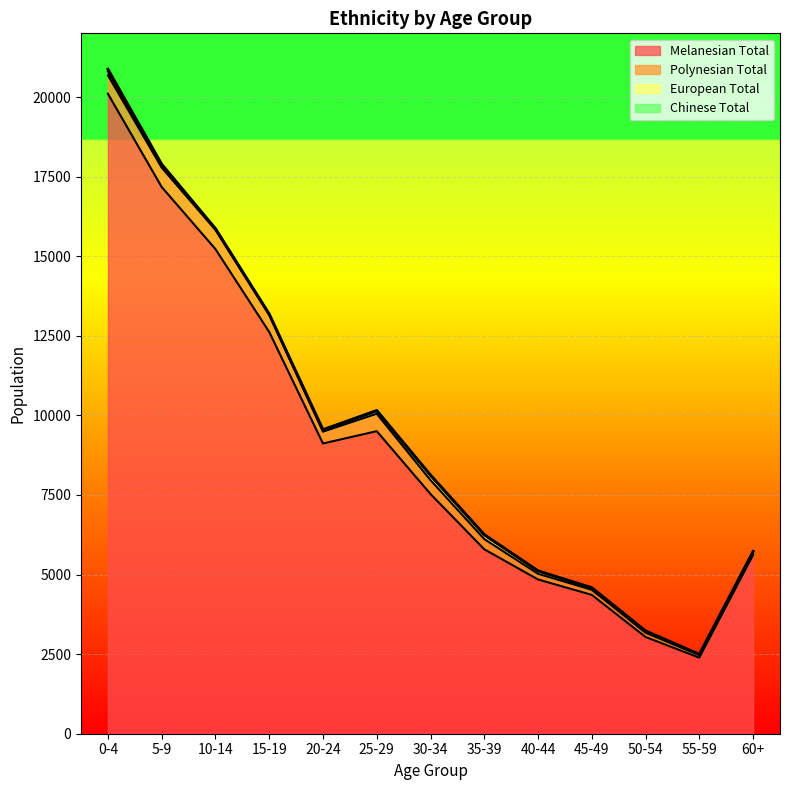

Reading right to left, transcribe all the data shown in this chart.

Melanesian Total: 5613	2388	3038	4361	4845	5793	7529	9503	9116	12620	15223	17174	20103
Polynesian Total: 73	77	132	158	177	321	435	546	369	533	602	608	579
European Total: 24	14	35	43	81	119	136	80	34	7	16	68	119
Chinese Total: 17	16	24	25	14	22	26	26	31	26	26	40	72